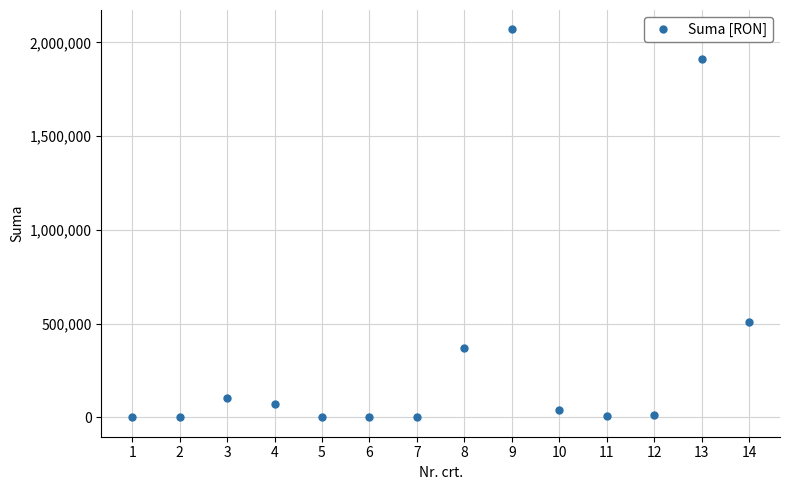

Is it true that the value at 1 is 2450.7?

True